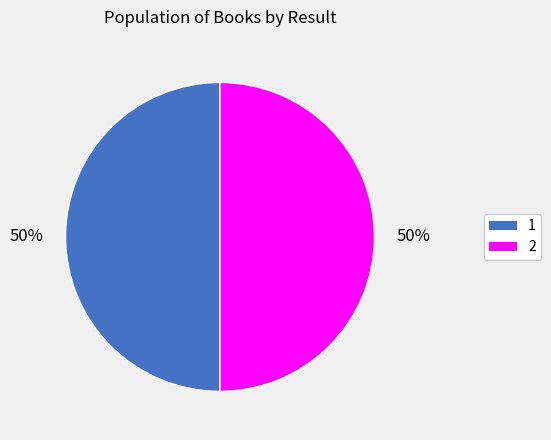

Combined, do 1 and 2 account for over 50%?

Yes